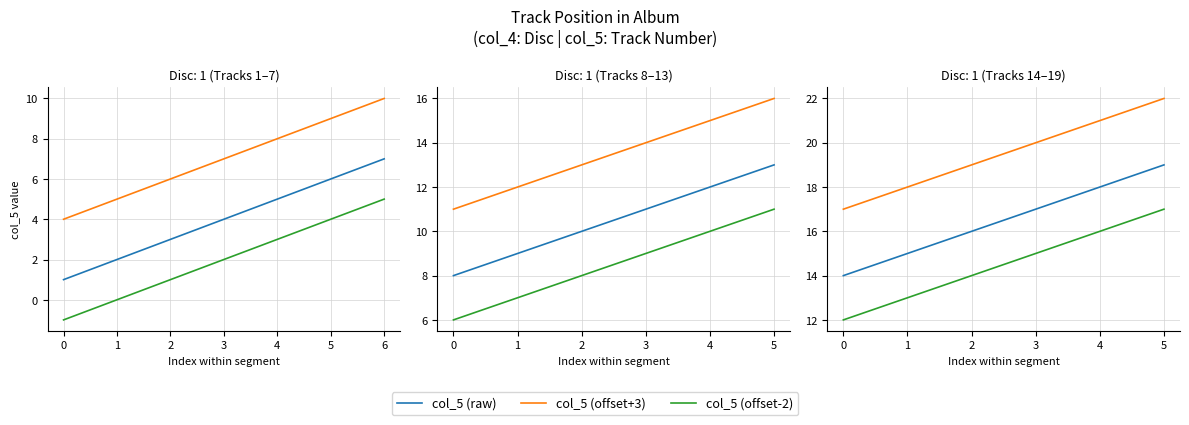

The col_5 (offset+3) series shows 24 at 1. True or false?

False